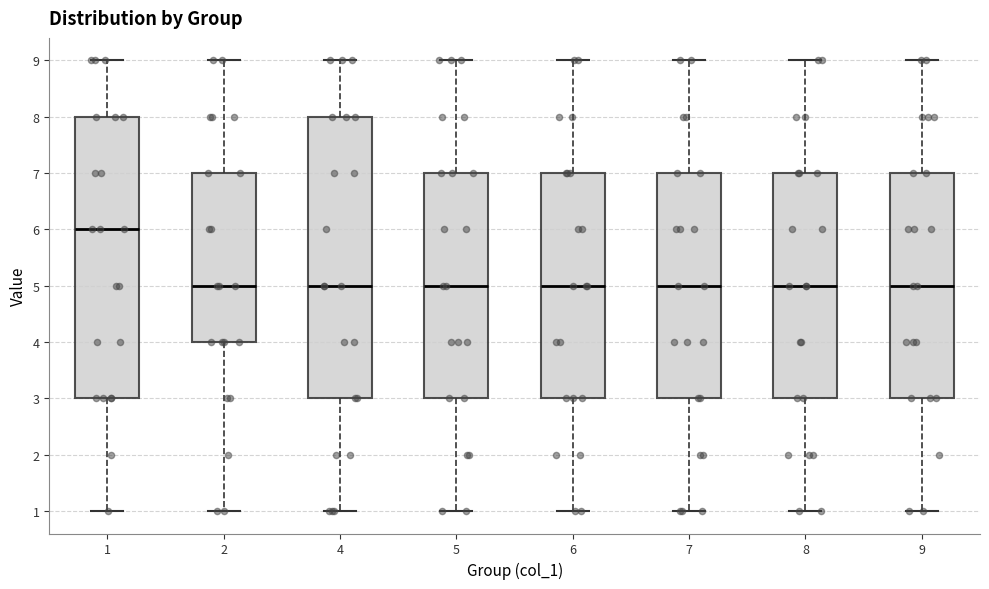

Reading left to right, transcribe this box plot: for each box, give where its median line is, the range the box spans, and where its two whiskers end, as read against the y-axis. The values are not printed on the chart, so give them approximately, as read against the axis.

1: median 6, box 3 to 8, whiskers 1 to 9
2: median 5, box 4 to 7, whiskers 1 to 9
4: median 5, box 3 to 8, whiskers 1 to 9
5: median 5, box 3 to 7, whiskers 1 to 9
6: median 5, box 3 to 7, whiskers 1 to 9
7: median 5, box 3 to 7, whiskers 1 to 9
8: median 5, box 3 to 7, whiskers 1 to 9
9: median 5, box 3 to 7, whiskers 1 to 9